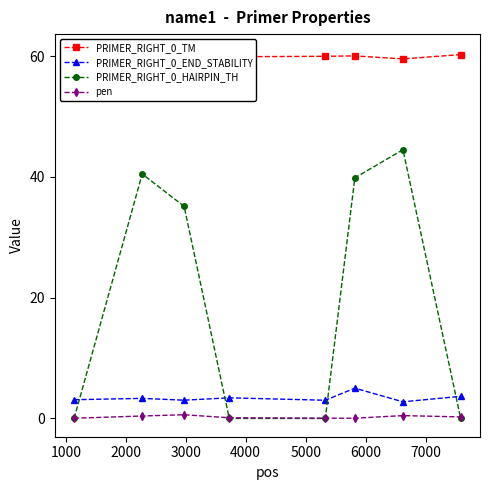

True or false: PRIMER_RIGHT_0_END_STABILITY and PRIMER_RIGHT_0_HAIRPIN_TH cross at least once.

True